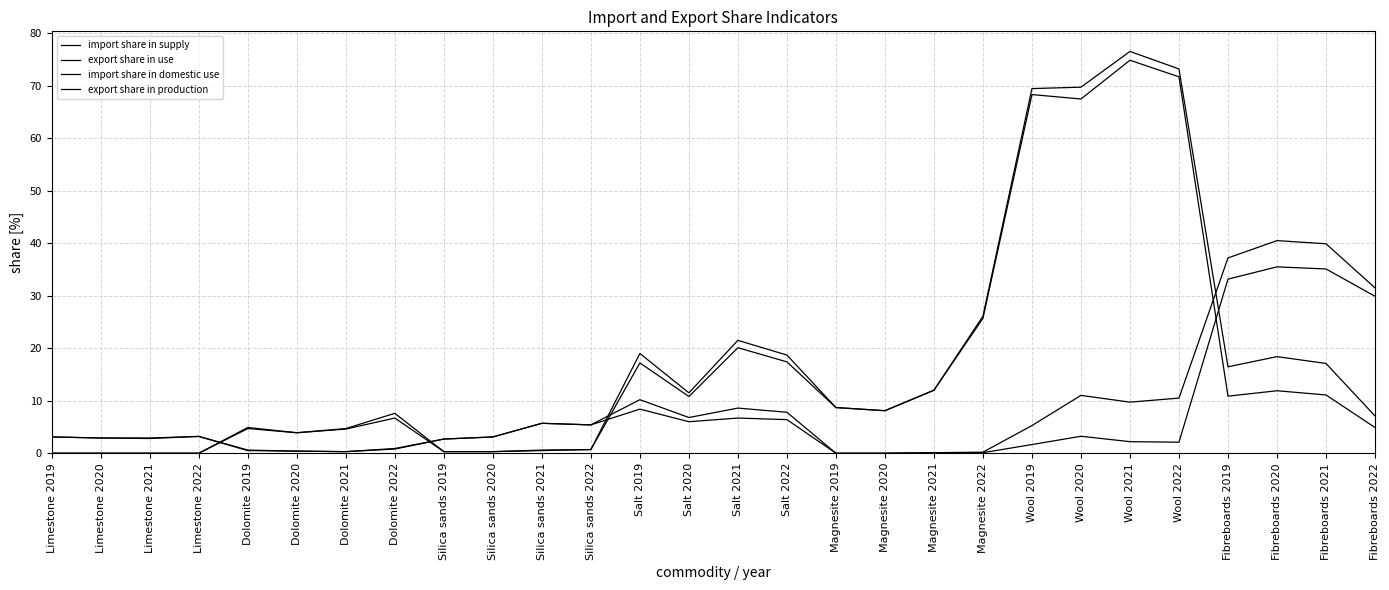

Is this an area chart (filled region under the line)?

No